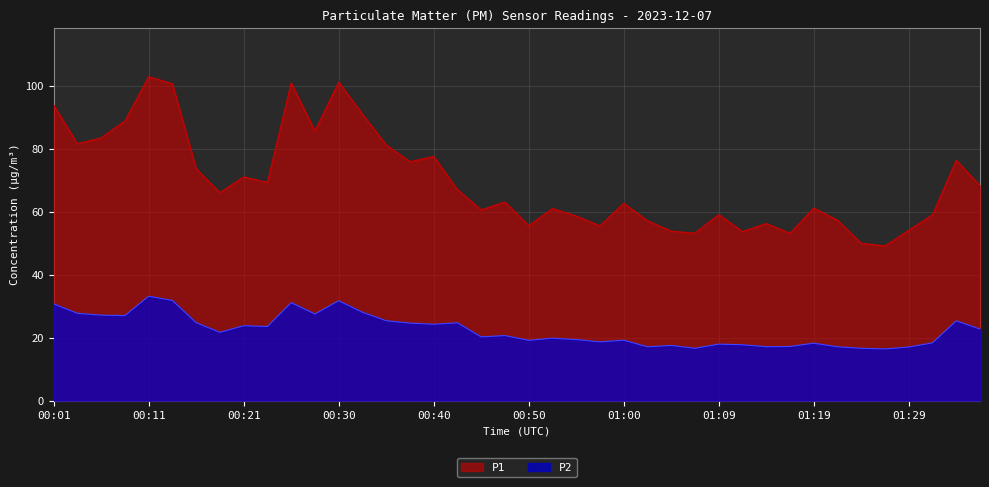

Read the P1 value at 00:06.

83.5